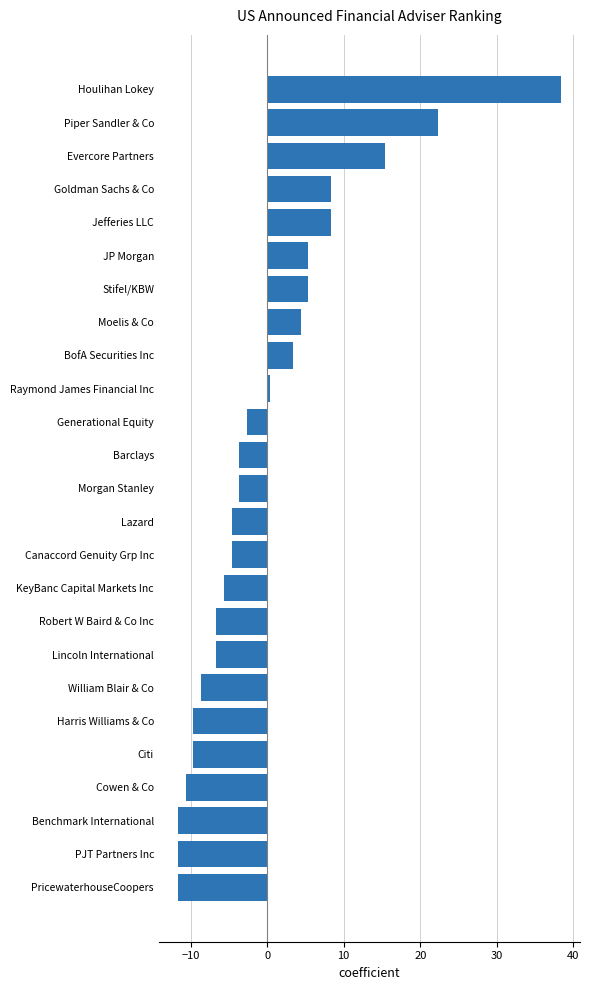

What is the difference between the values at Houlihan Lokey and Moelis & Co?

34.0